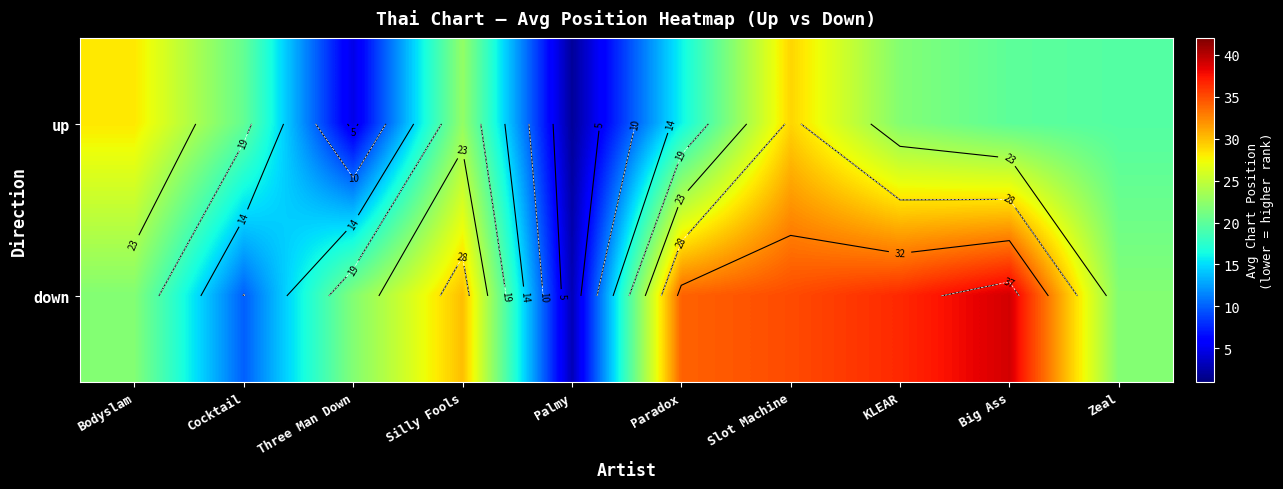

The up series shows 5.3 at KLEAR. True or false?

False